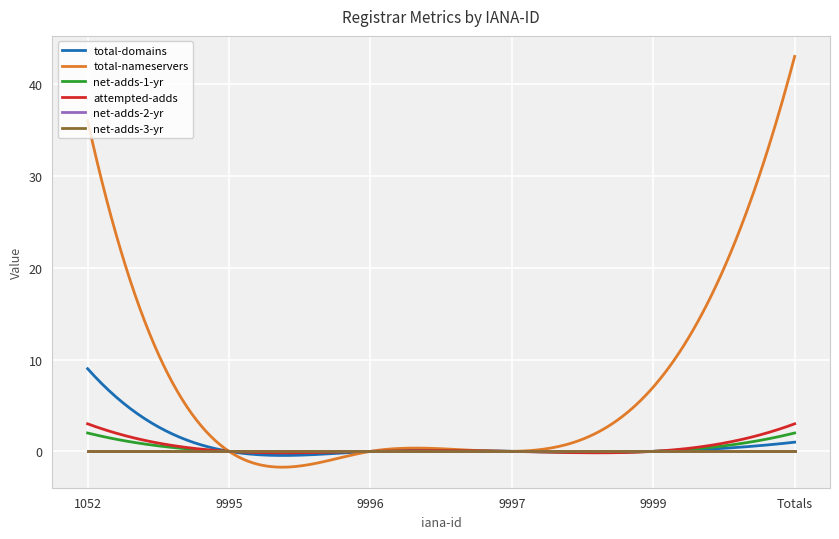

Is this an area chart (filled region under the line)?

No